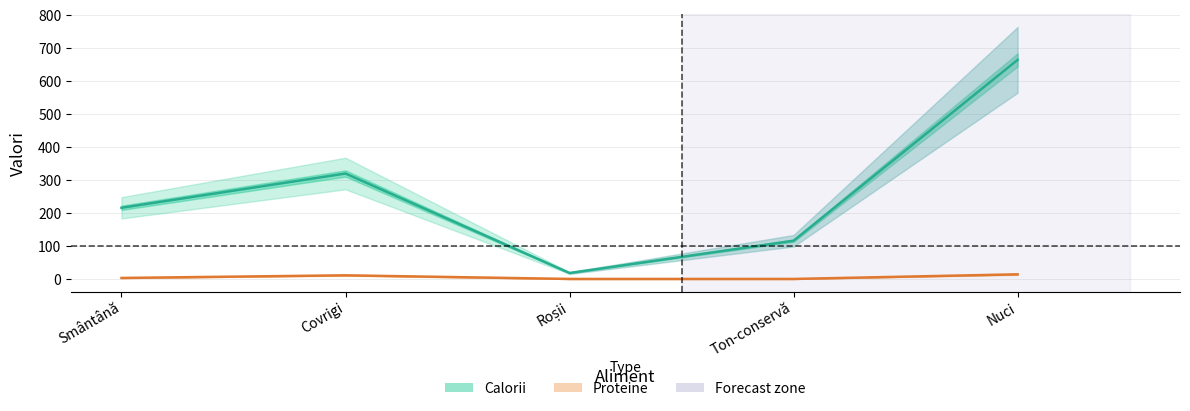

Which has a higher value, Nuci or Roșii?

Nuci